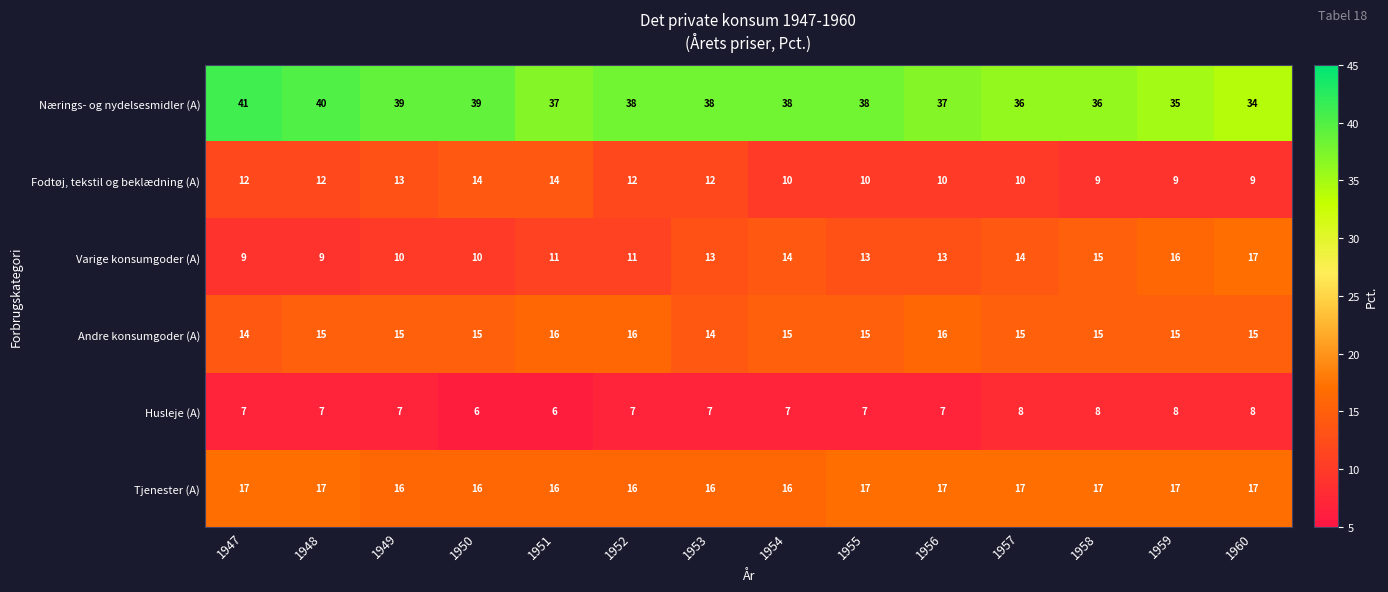

Is it true that Husleje (A) equals 7 at 1948?

True